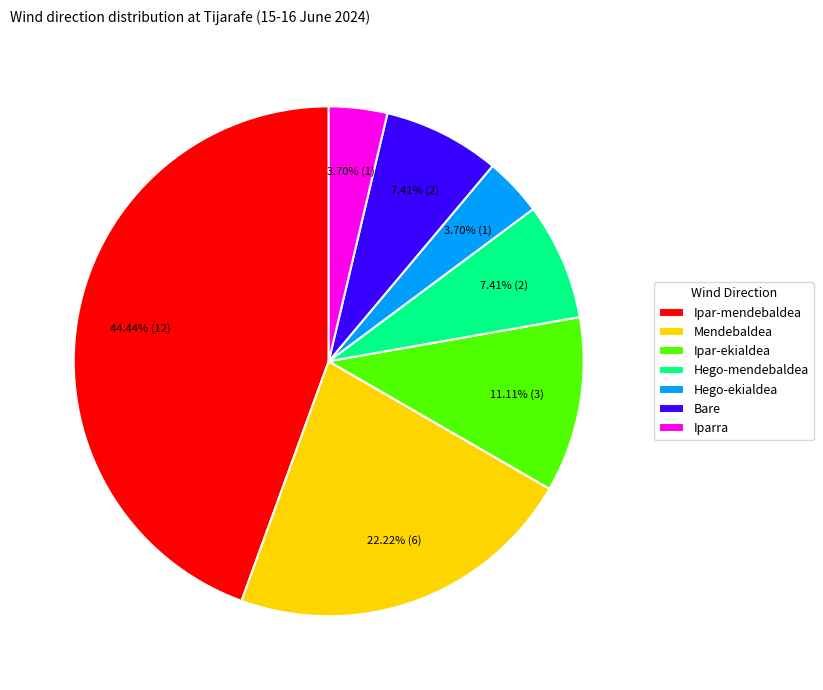

Which slice is the largest?

Ipar-mendebaldea